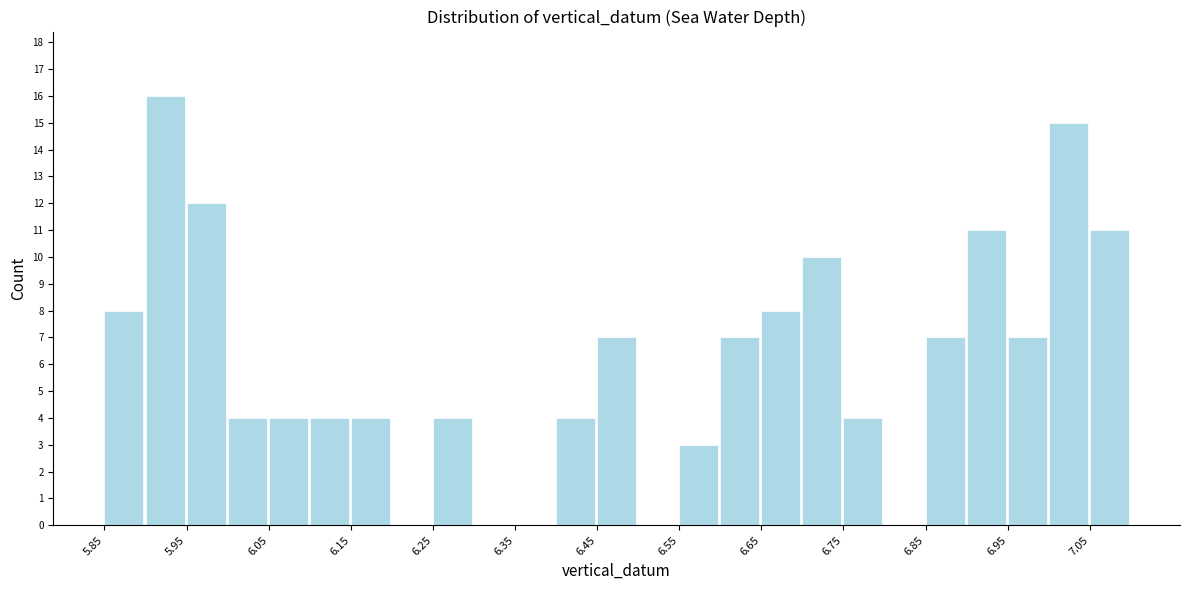

Reading left to right, list every bar in this chart as the range it spans on the x-axis followed by its height. The values are not printed on the chart, so give them approximately, as read against the axis.

5.85 to 5.90: 8
5.90 to 5.95: 16
5.95 to 6.00: 12
6.00 to 6.05: 4
6.05 to 6.10: 4
6.10 to 6.15: 4
6.15 to 6.20: 4
6.20 to 6.25: 0
6.25 to 6.30: 4
6.30 to 6.35: 0
6.35 to 6.40: 0
6.40 to 6.45: 4
6.45 to 6.50: 7
6.50 to 6.55: 0
6.55 to 6.60: 3
6.60 to 6.65: 7
6.65 to 6.70: 8
6.70 to 6.75: 10
6.75 to 6.80: 4
6.80 to 6.85: 0
6.85 to 6.90: 7
6.90 to 6.95: 11
6.95 to 7.00: 7
7.00 to 7.05: 15
7.05 to 7.10: 11